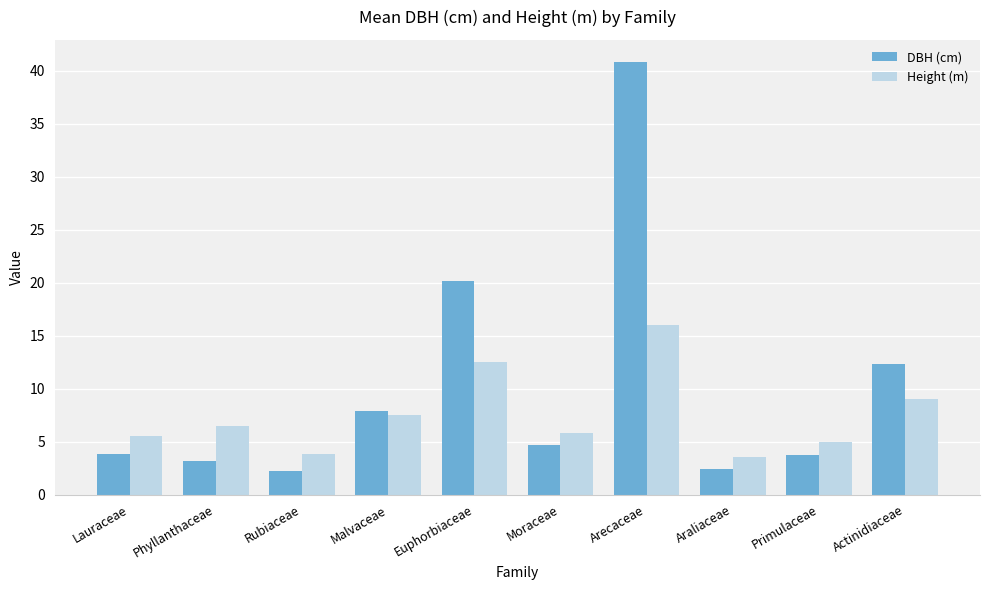

What is the sum of all DBH (cm) values?

101.1